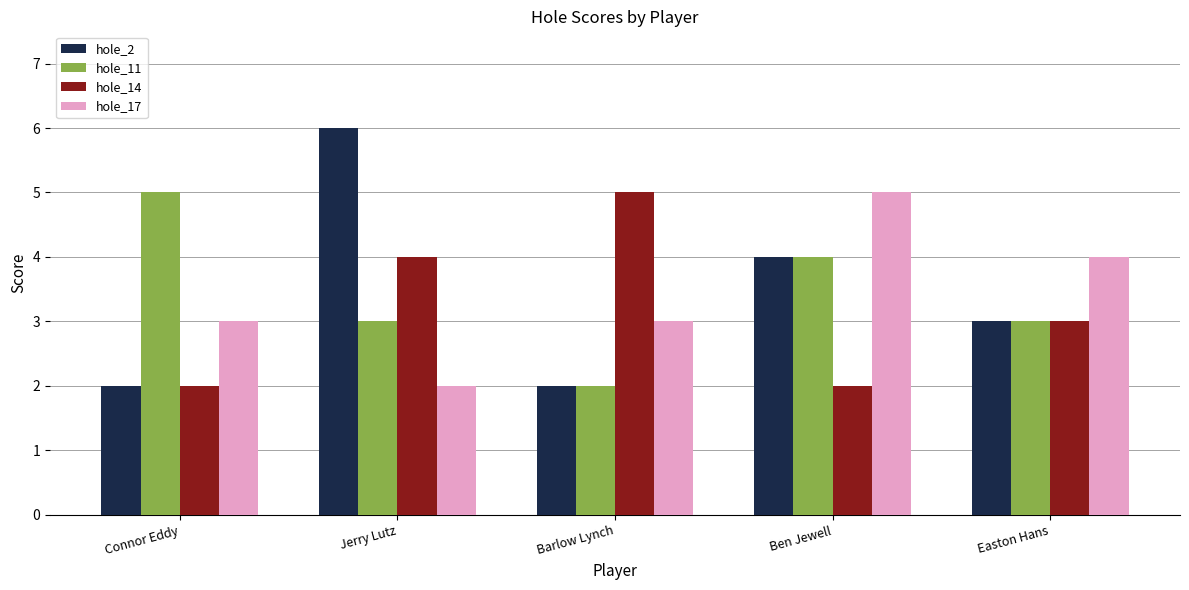

Reading left to right, extract all data points from this chart.

hole_2: 2	6	2	4	3
hole_11: 5	3	2	4	3
hole_14: 2	4	5	2	3
hole_17: 3	2	3	5	4